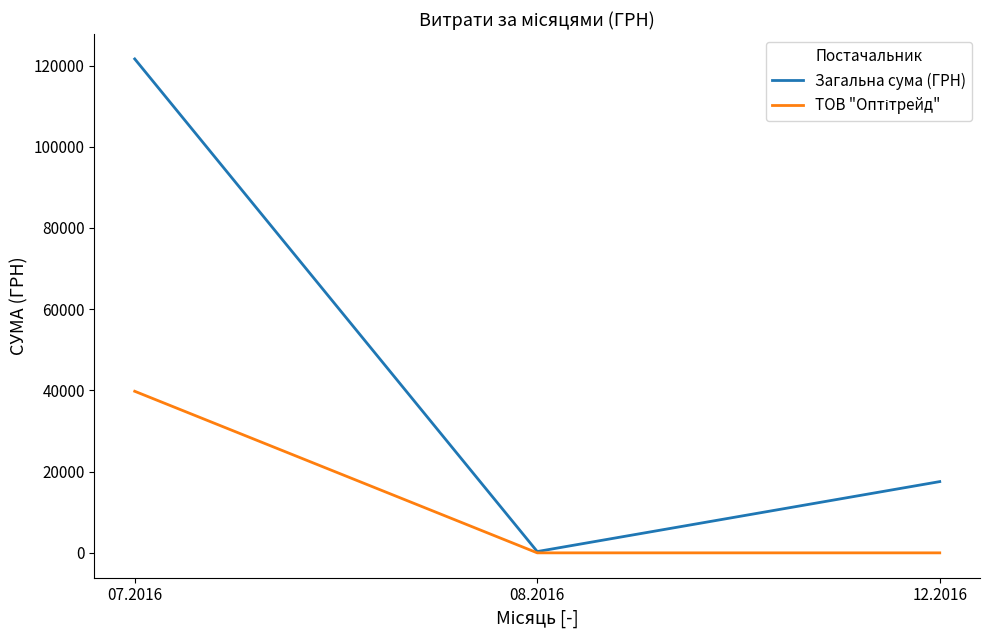

Rank the categories by Загальна сума (ГРН) value from highest to lowest.

07.2016, 12.2016, 08.2016